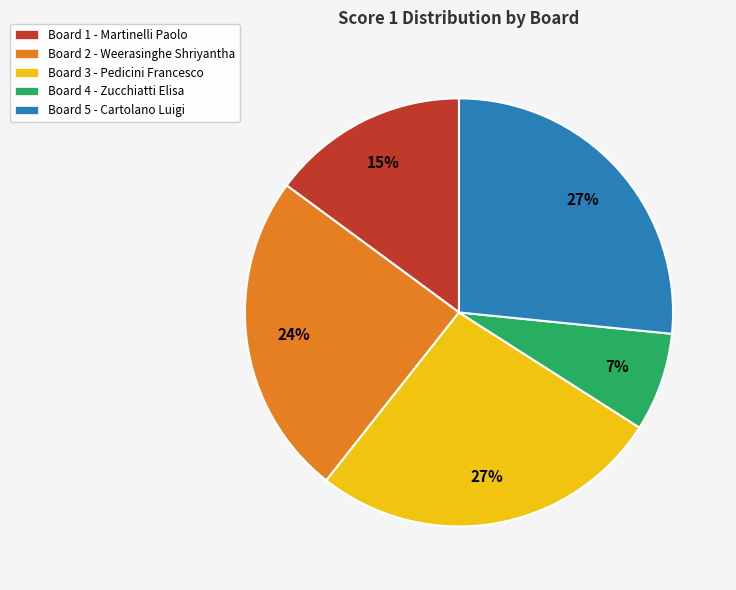

Is it true that Board 3 is 38% of the pie?

False